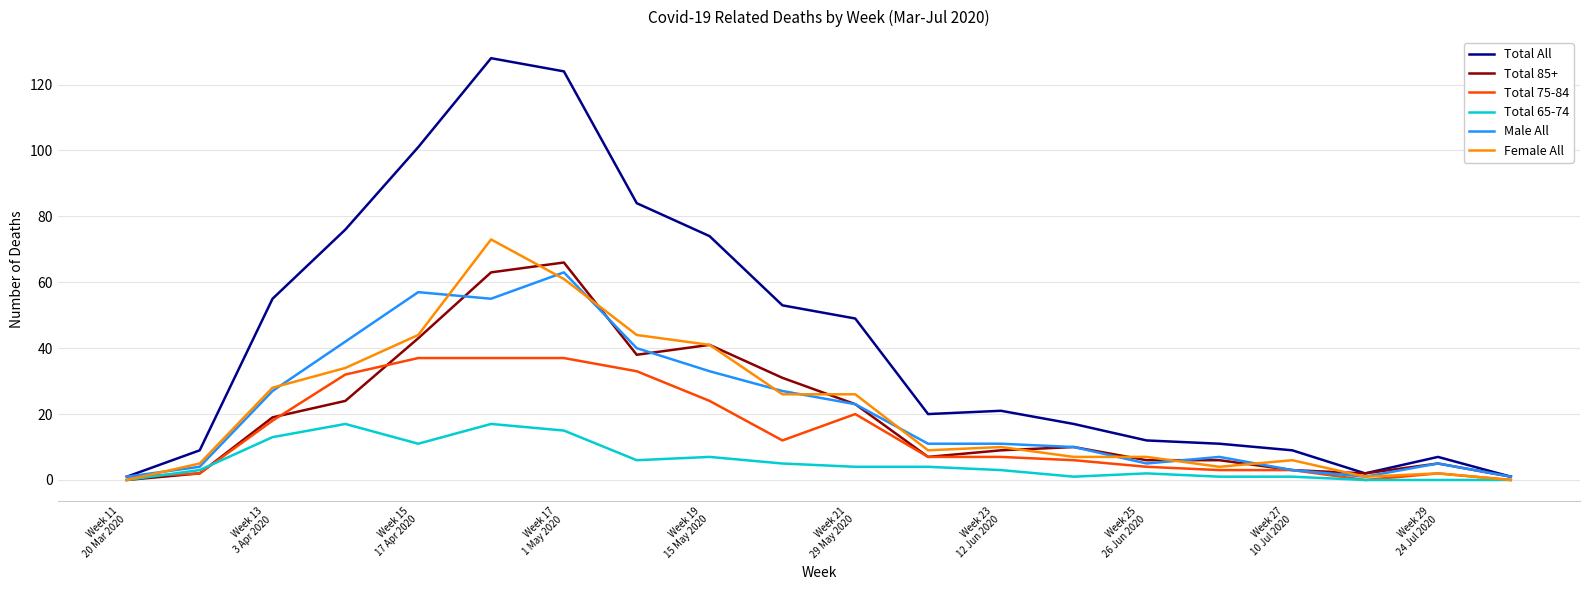

Which series has the largest total across all categories?

Total All